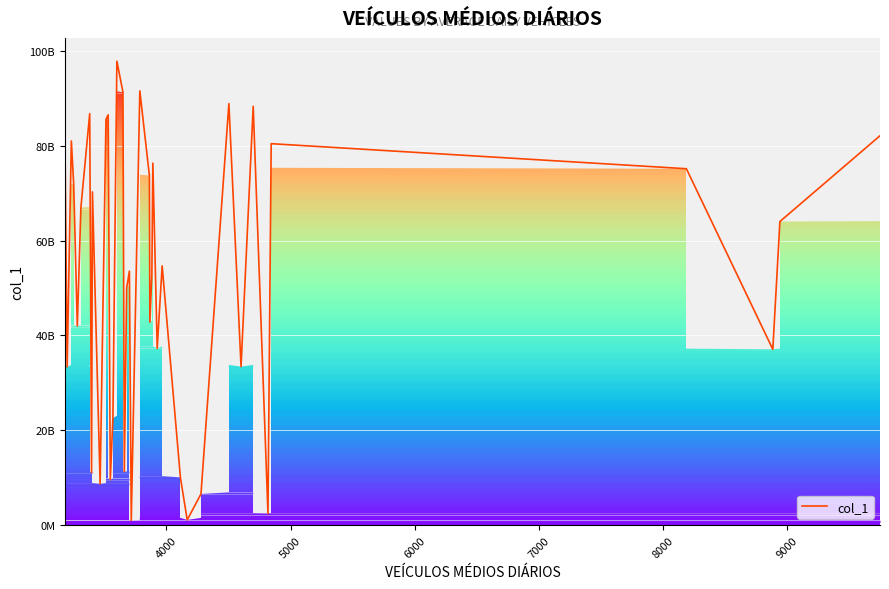

What is the difference between the maximum and second lowest values?

96884407783